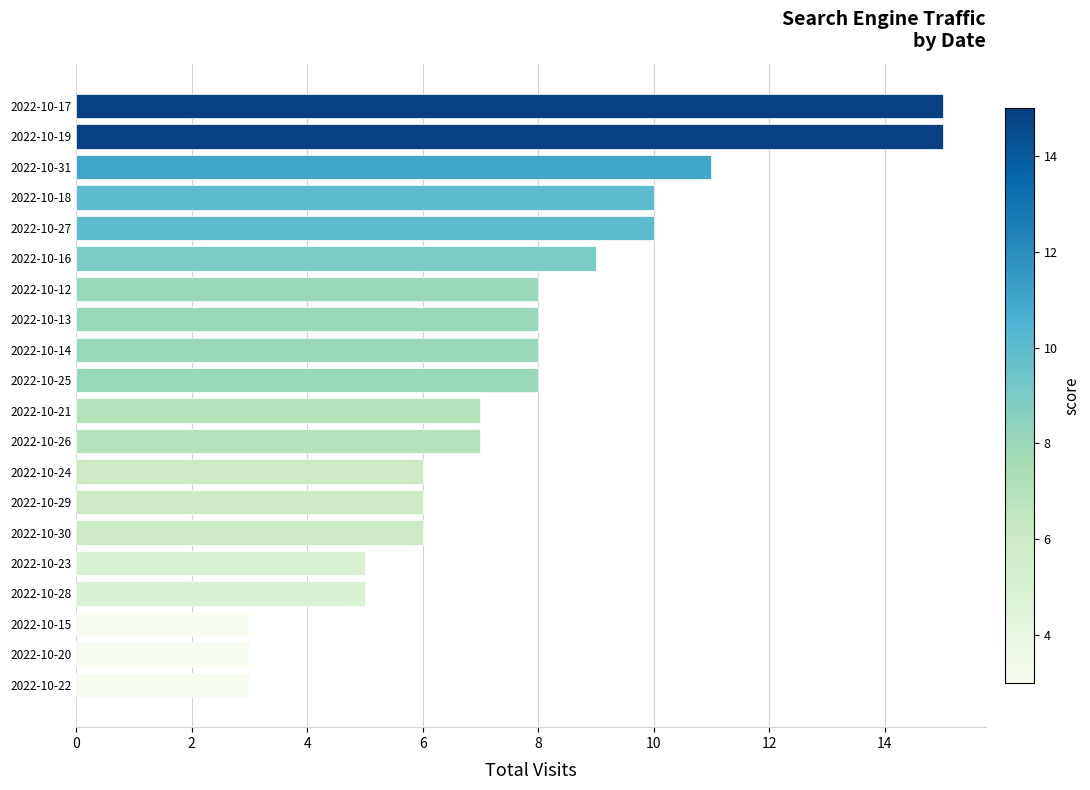

Reading bottom to top, what are all the values shown in this chart?

2022-10-22=3	2022-10-20=3	2022-10-15=3	2022-10-28=5	2022-10-23=5	2022-10-30=6	2022-10-29=6	2022-10-24=6	2022-10-26=7	2022-10-21=7	2022-10-25=8	2022-10-14=8	2022-10-13=8	2022-10-12=8	2022-10-16=9	2022-10-27=10	2022-10-18=10	2022-10-31=11	2022-10-19=15	2022-10-17=15